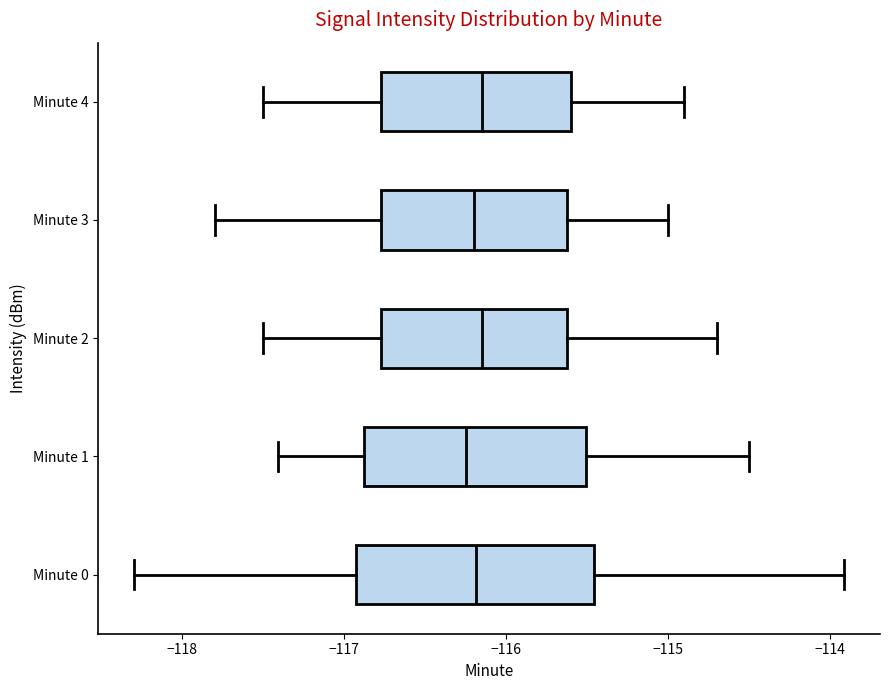

Reading bottom to top, transcribe this box plot: for each box, give where its median line is, the range the box spans, and where its two whiskers end, as read against the x-axis. The values are not printed on the chart, so give them approximately, as read against the axis.

Minute 0: median -116.2, box -116.9 to -115.5, whiskers -118.3 to -113.9
Minute 1: median -116.2, box -116.9 to -115.5, whiskers -117.4 to -114.5
Minute 2: median -116.1, box -116.8 to -115.6, whiskers -117.5 to -114.7
Minute 3: median -116.2, box -116.8 to -115.6, whiskers -117.8 to -115.0
Minute 4: median -116.1, box -116.8 to -115.6, whiskers -117.5 to -114.9